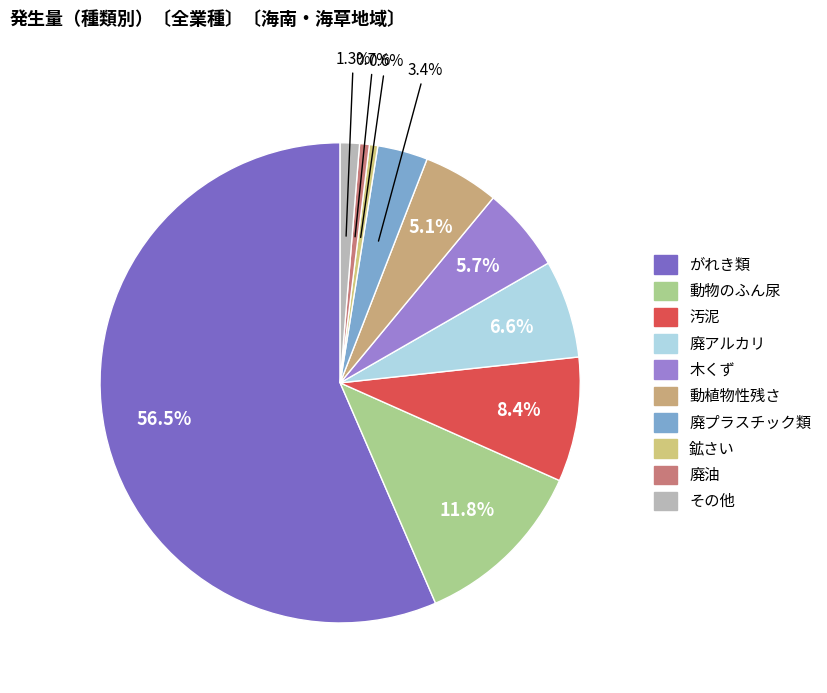

True or false: 廃プラスチック類 accounts for 3% of the total.

True